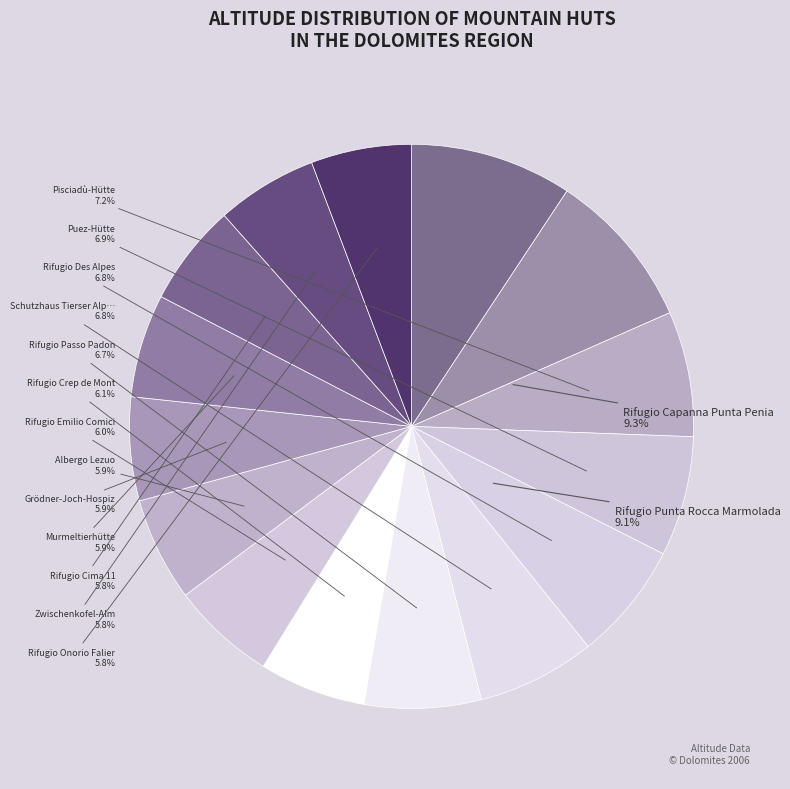

Combined, do Rifugio Onorio Falier and Rifugio Des Alpes account for over 50%?

No